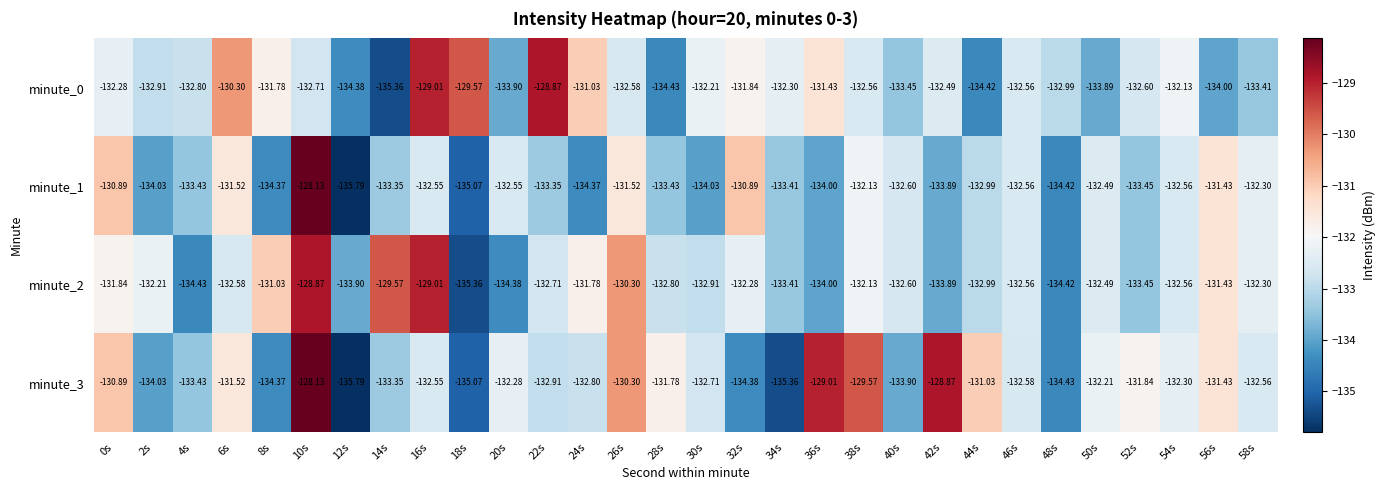

Is the value of minute_1 at 48s greater than the value of minute_3 at 10s?

No